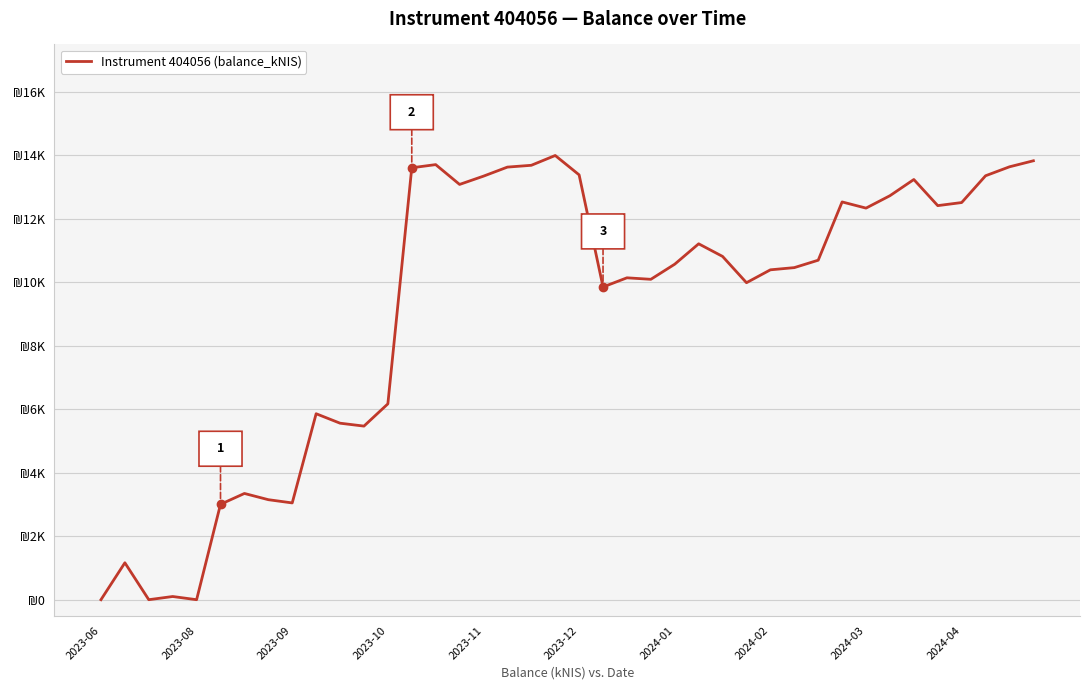

Reading left to right, what are all the values shown in this chart?

0.0	1163.0	0.0	100.4	0.0	3004.7	3346.3	3150.3	3048.1	5857.4	5559.6	5468.0	6168.8	13605.0	13704.5	13080.4	13341.4	13626.2	13683.2	13991.8	13381.6	9850.3	10139.0	10091.7	10568.7	11210.3	10812.7	9984.7	10390.7	10459.9	10693.7	12529.0	12334.4	12725.0	13235.4	12412.8	12509.8	13353.4	13635.4	13825.4